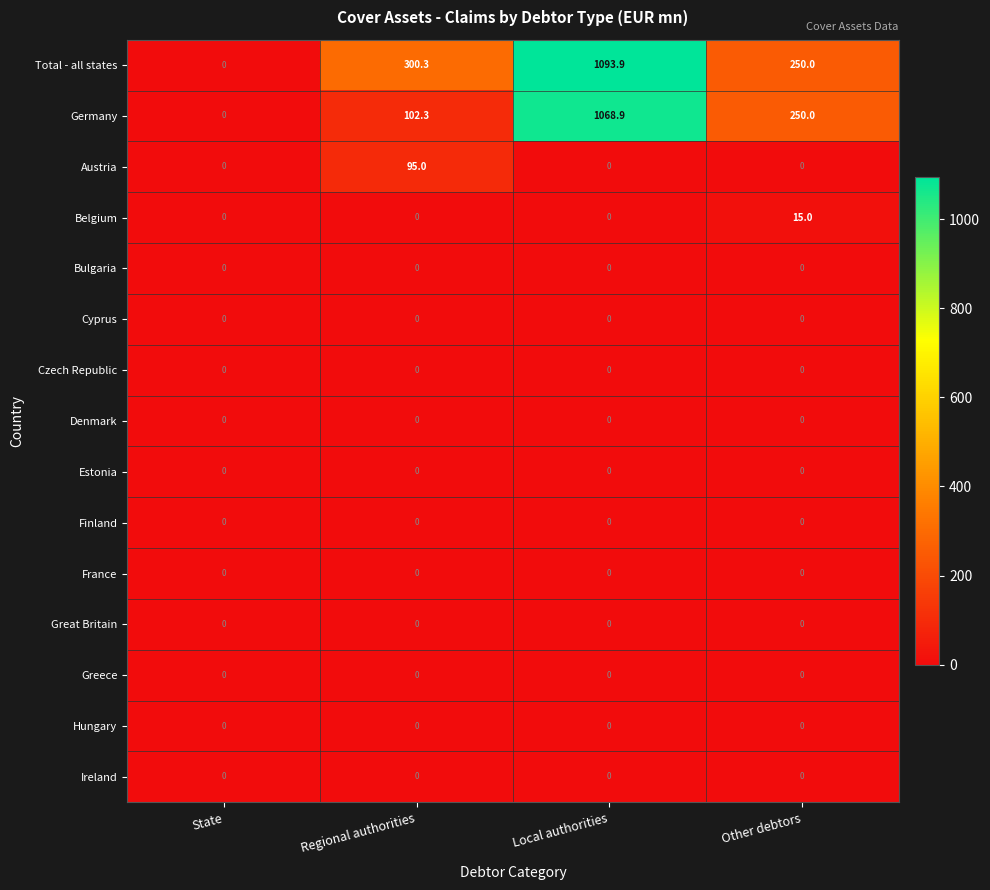

At how many categories does at least one series exceed 466?

1